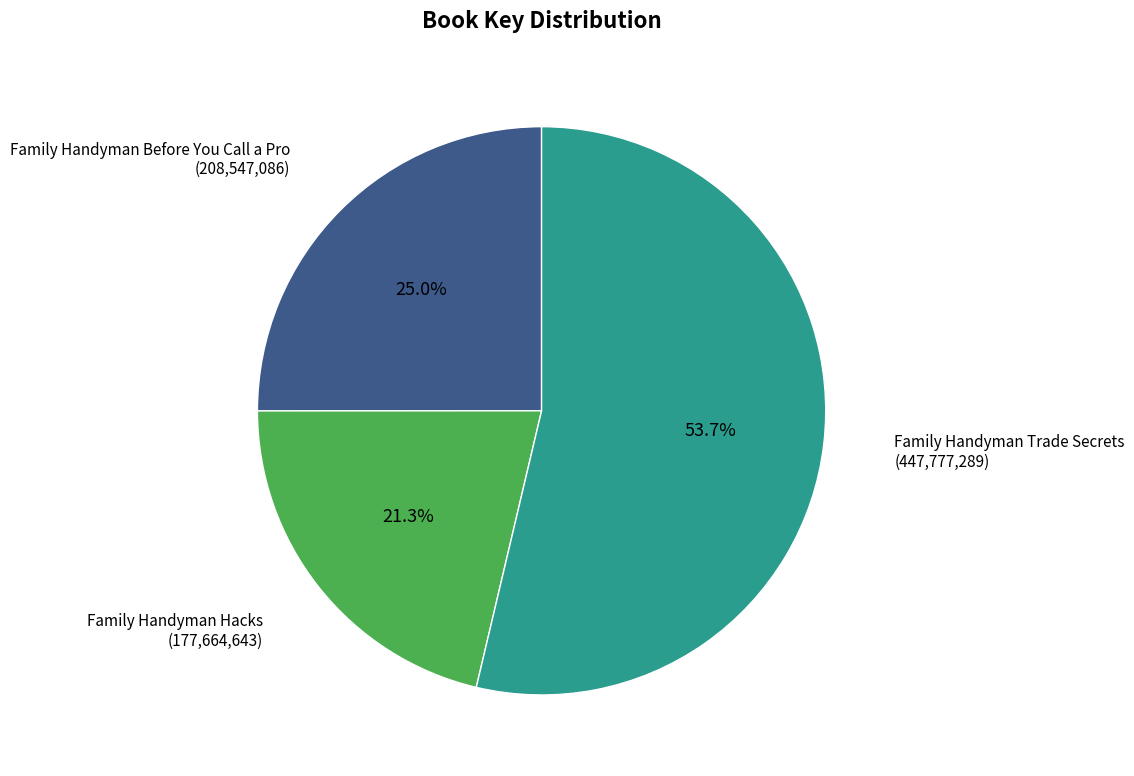

Is there any slice that represents more than half of the pie?

Yes